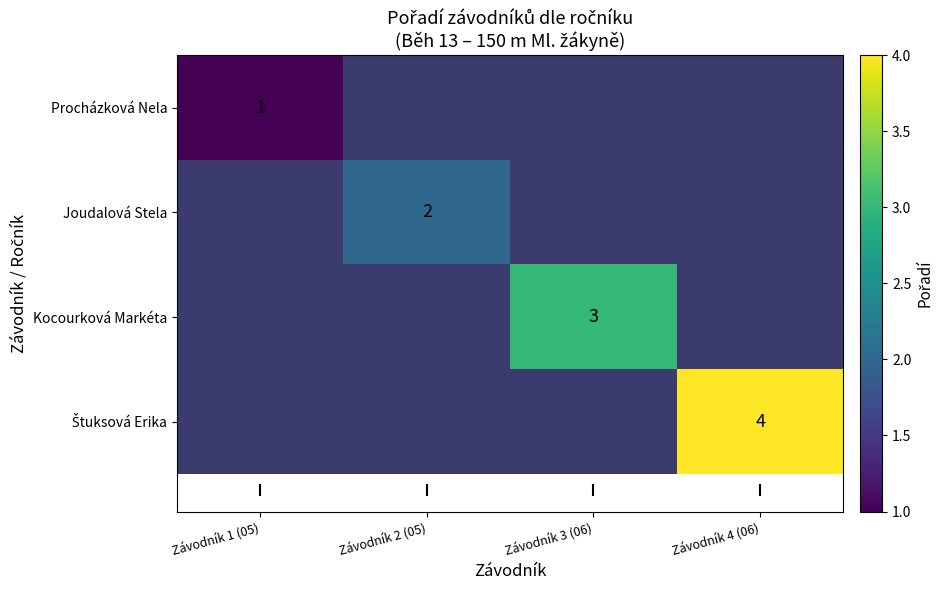

Rank the series at Závodník 3 (06) from lowest to highest value.

Procházková Nela, Joudalová Stela, Kocourková Markéta, Štuksová Erika